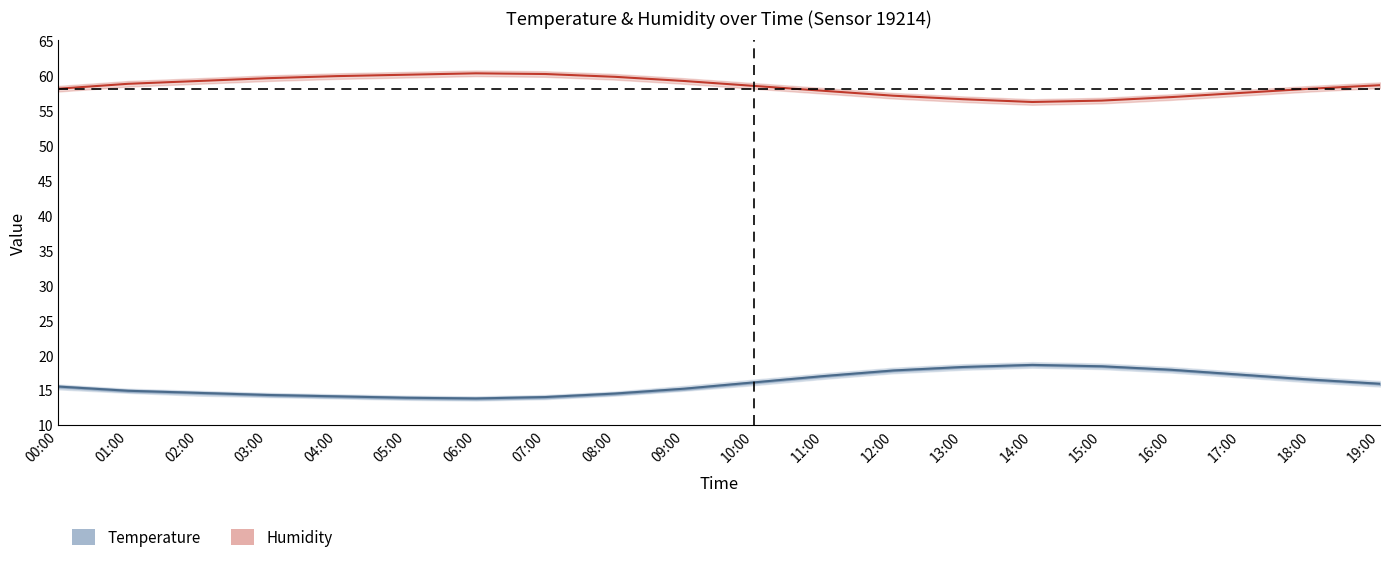

What position from the left is 11:00?

12